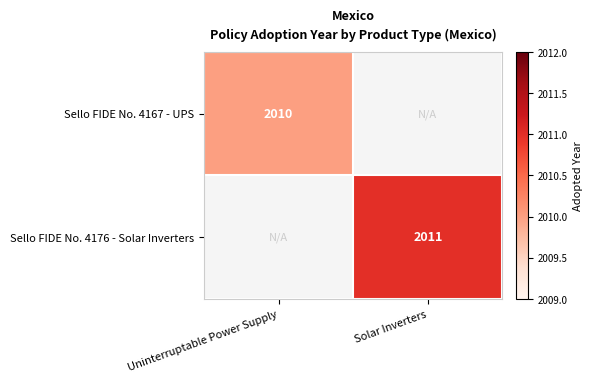

Count the number of data series in this chart.

2